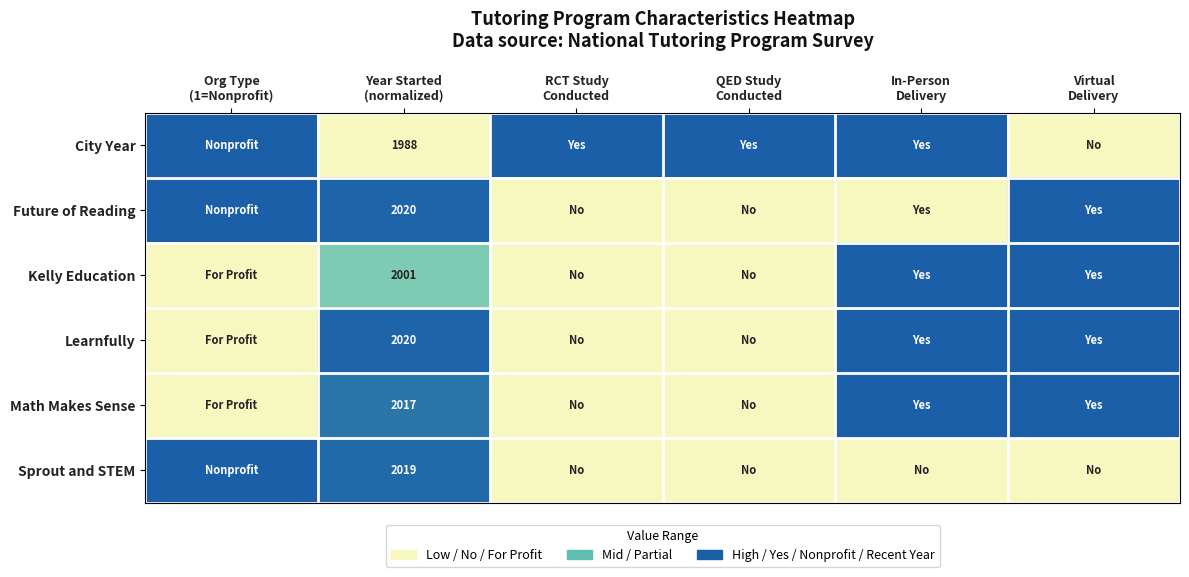

How many positive values does the City Year series have?

4